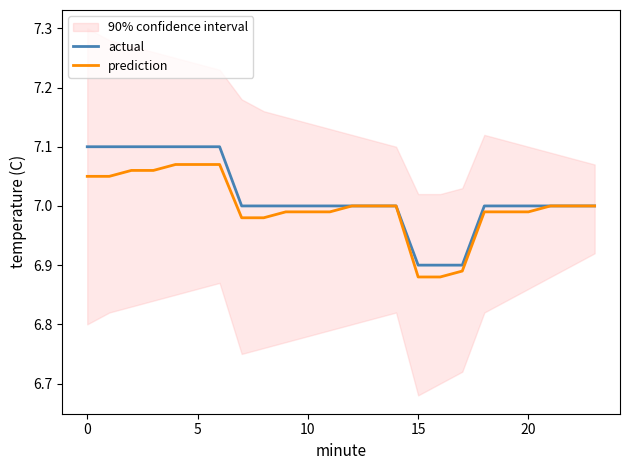

The value of actual at 15 is 6.9. True or false?

True